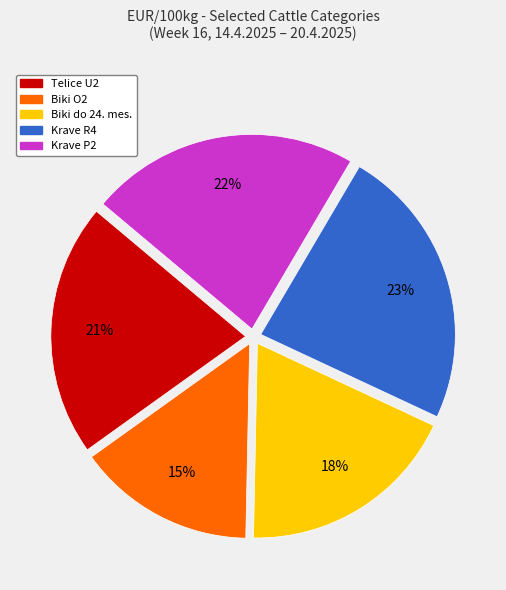

Between Krave P2 and Telice U2, which is larger?

Krave P2